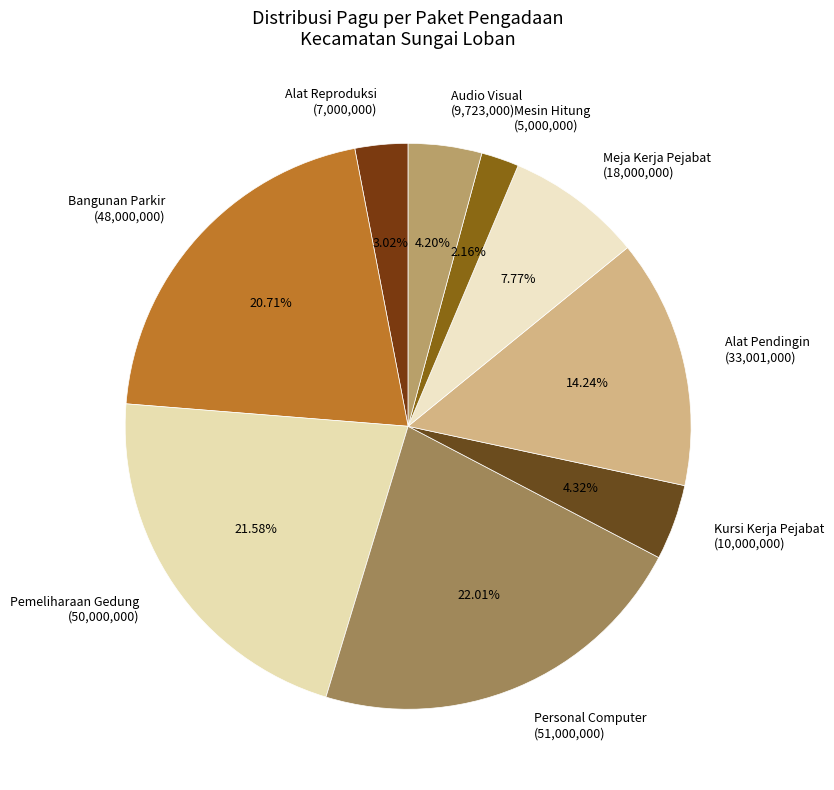

Is Alat Reproduksi (7,000,000) the majority of the pie?

No